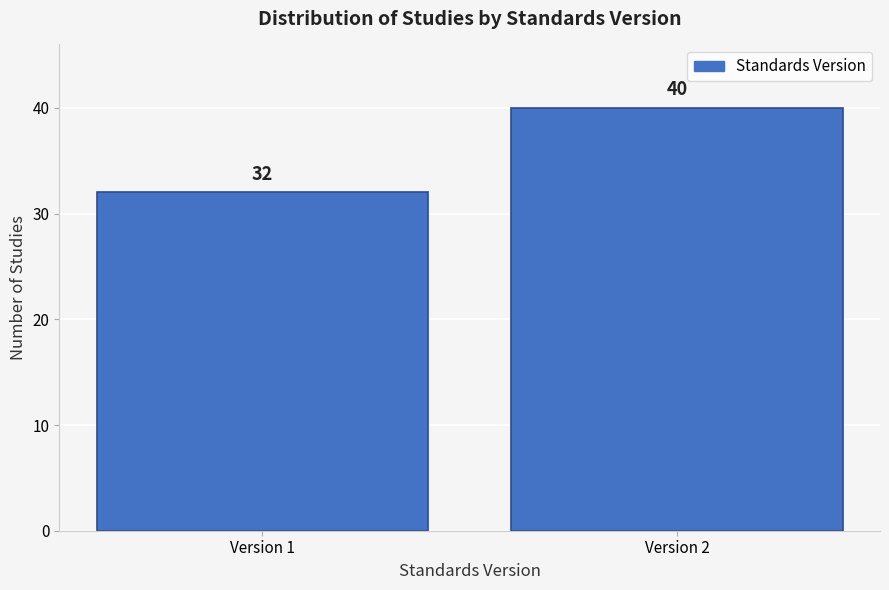

Reading left to right, extract all data points from this chart.

32	40